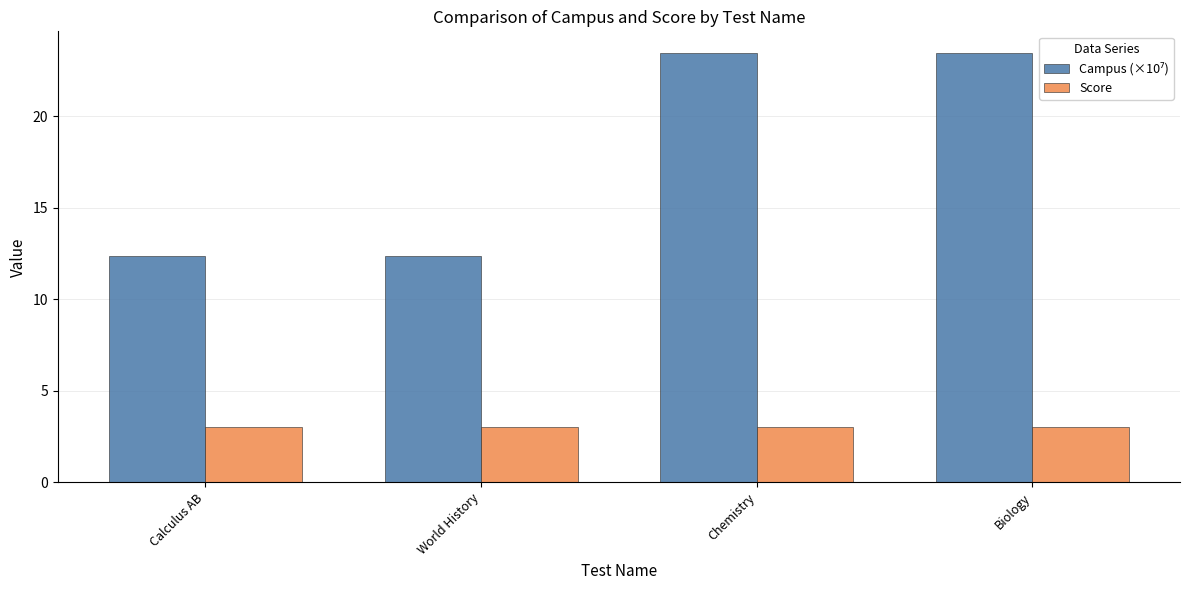

Read the Score value at Biology.

3.0